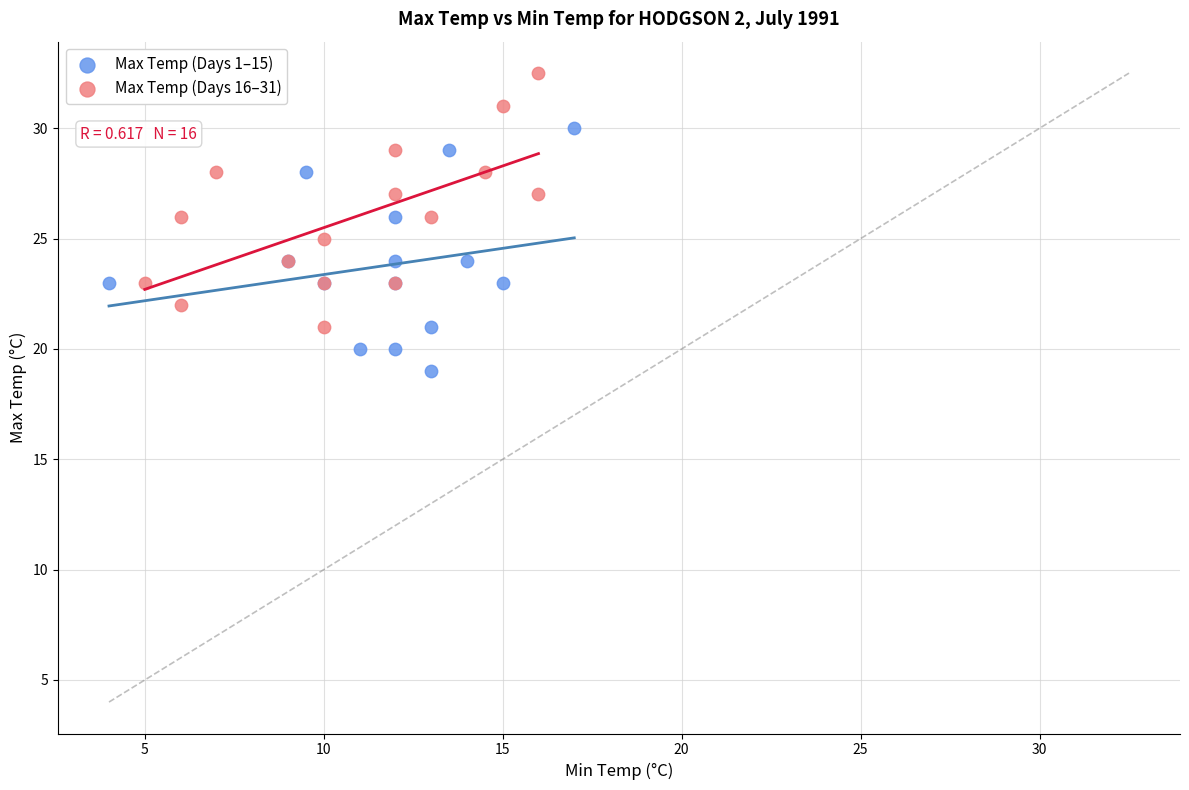

Which series reaches the maximum Y coordinate?

Max Temp (Days 16–31)